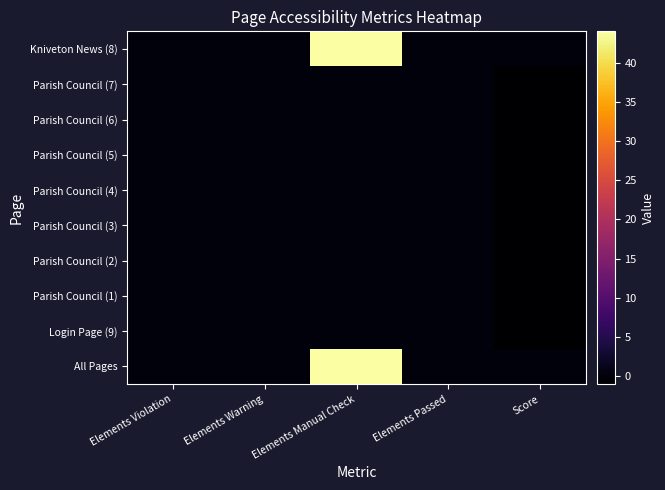

List the series in order of their peak value, lowest first.

Parish Council (7), Parish Council (6), Parish Council (5), Parish Council (4), Parish Council (3), Parish Council (2), Parish Council (1), Login Page (9), Kniveton News (8), All Pages